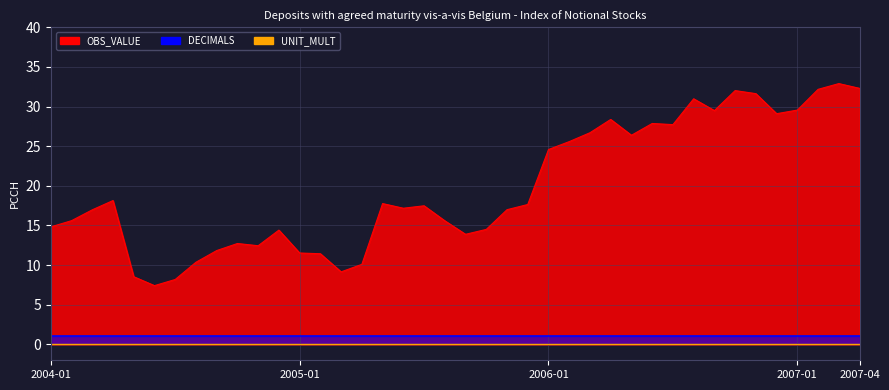

What is the value of the OBS_VALUE point at the 24th from the left?

17.6